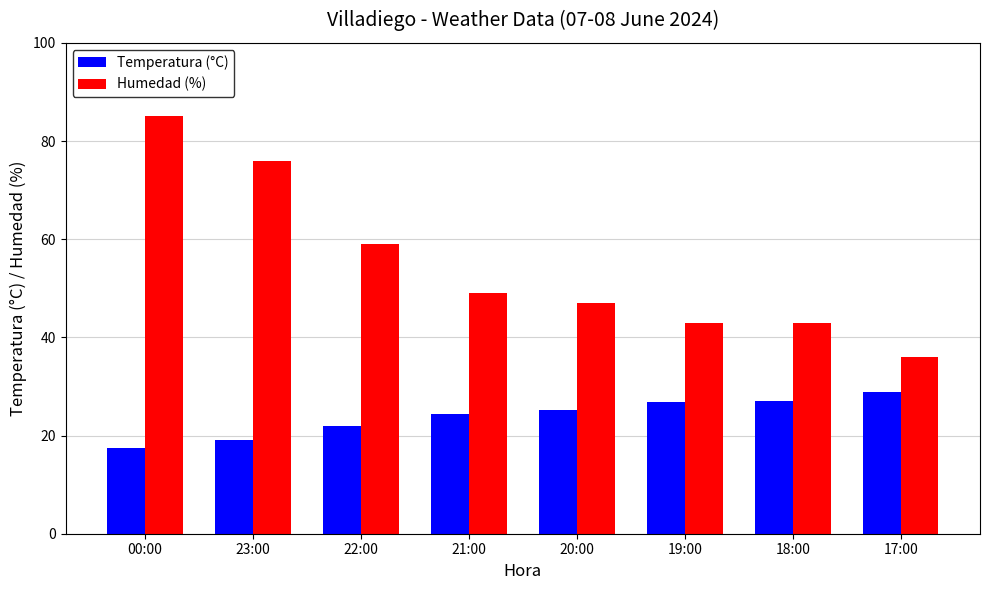

How many values in the Temperatura (°C) series are below 25?

4